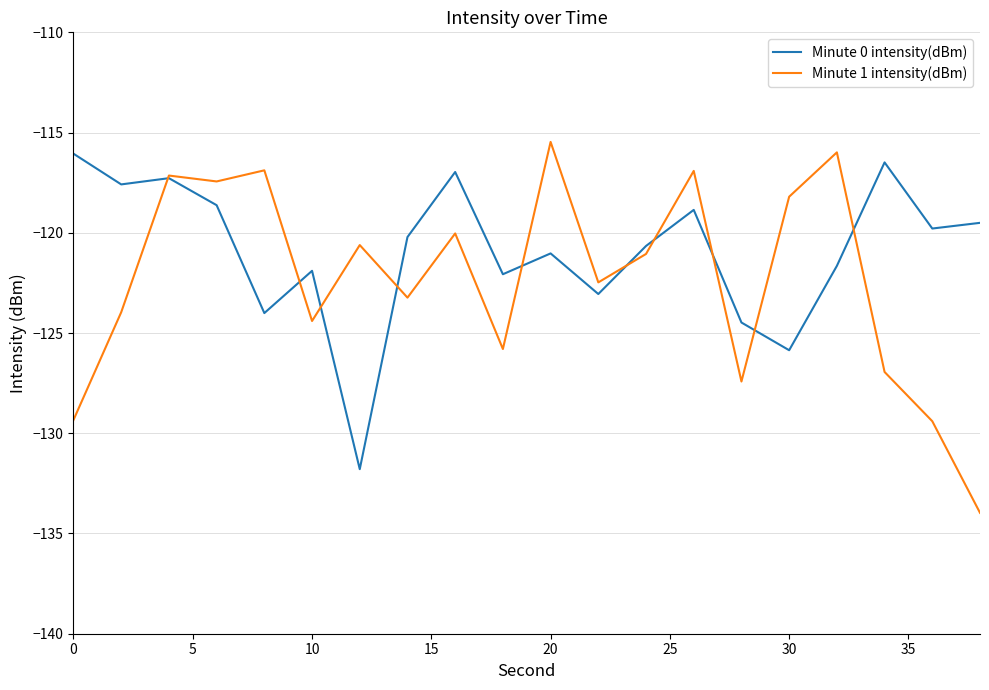

What is the maximum value shown in the chart?

-115.5